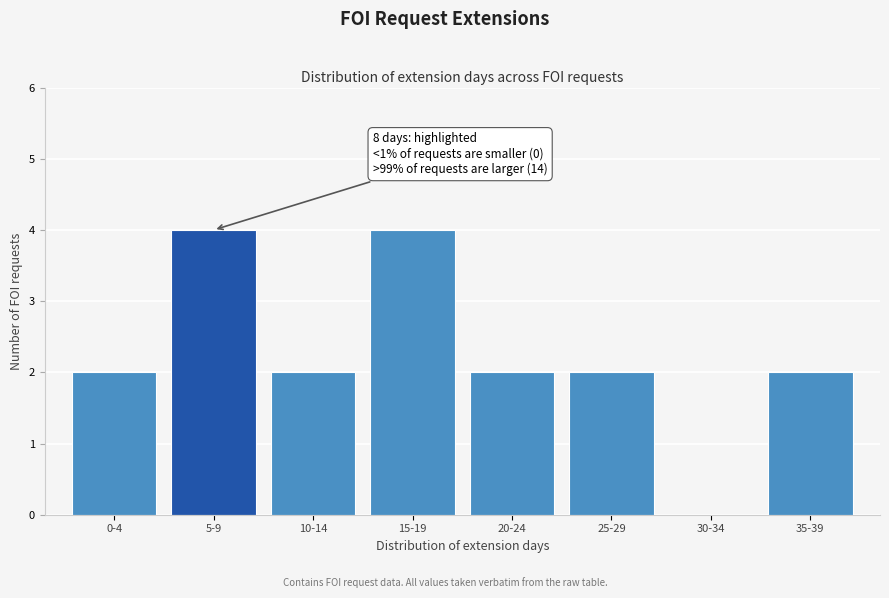

Reading left to right, what are all the values shown in this chart?

0-4=2	5-9=4	10-14=2	15-19=4	20-24=2	25-29=2	30-34=0	35-39=2